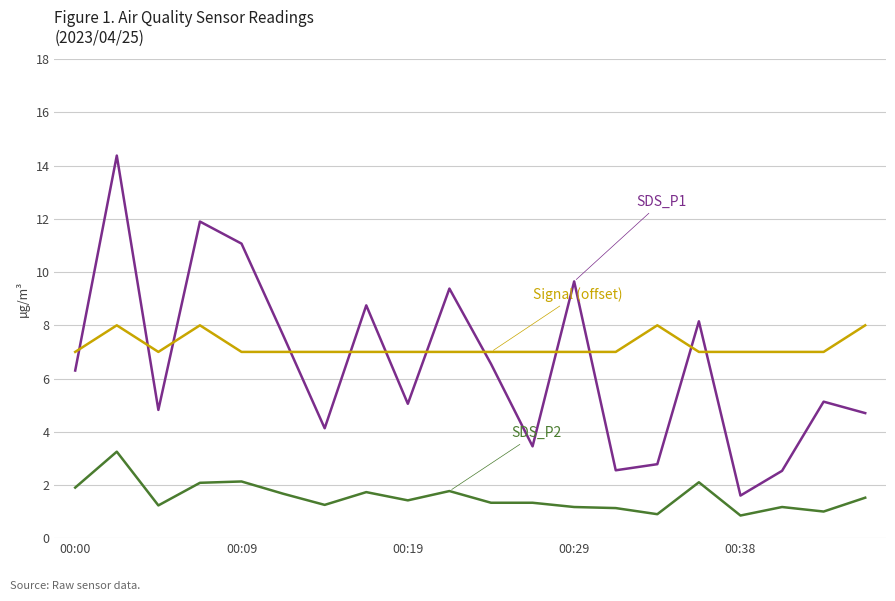

What is the maximum value shown in the chart?

14.4